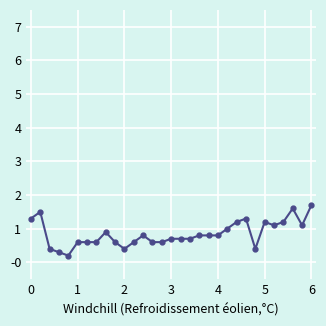

True or false: the data has more than 1 interior local peaks.

True